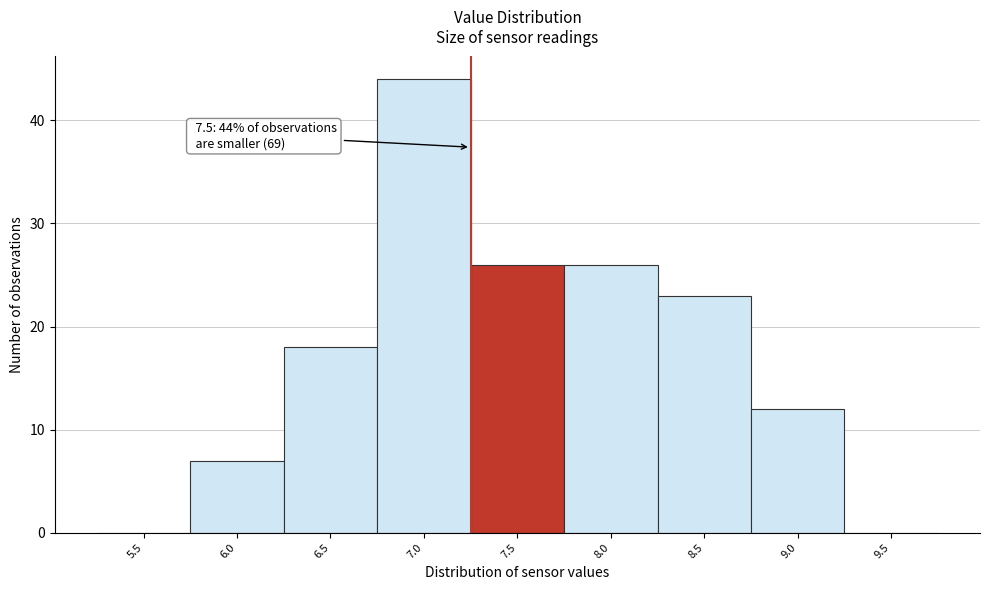

Reading left to right, extract all data points from this chart.

5.5=0	6.0=7	6.5=18	7.0=44	7.5=26	8.0=26	8.5=23	9.0=12	9.5=0